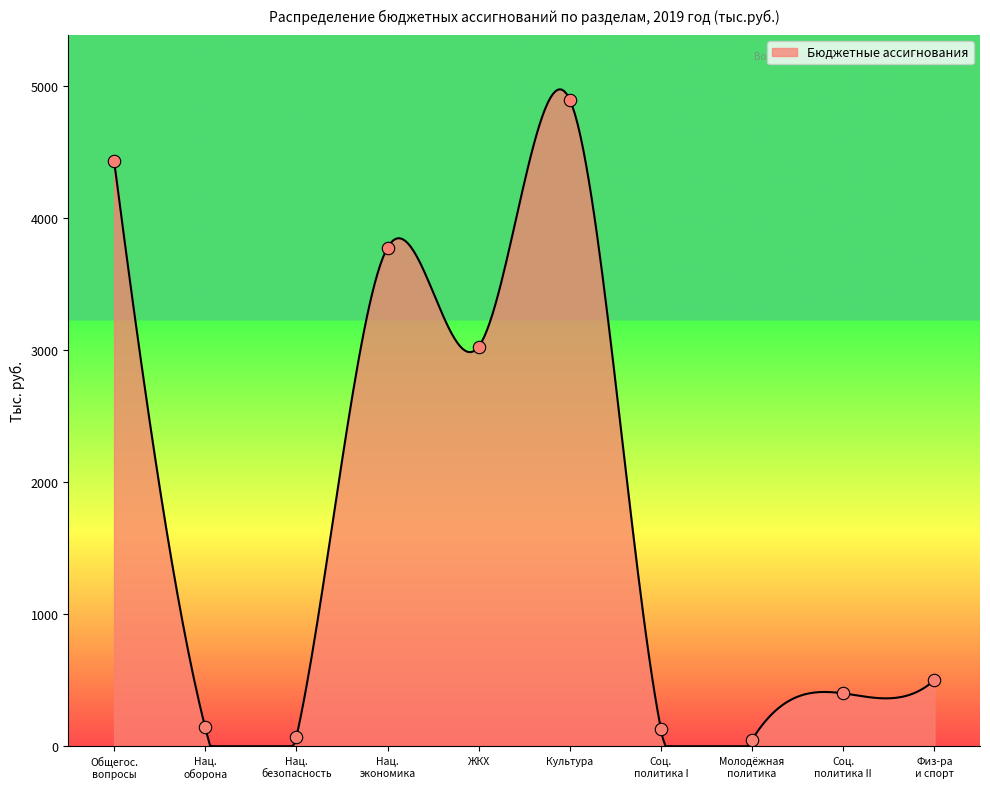

Which has a higher value, Молодёжная политика or Соц. политика I?

Соц. политика I